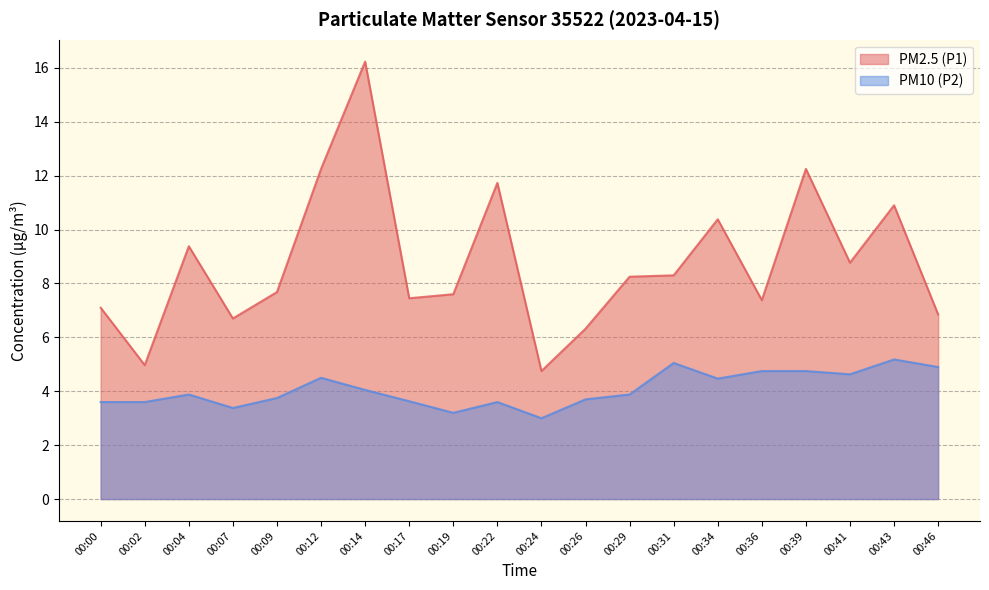

The value of PM2.5 (P1) at 00:31 is 8.3. True or false?

True